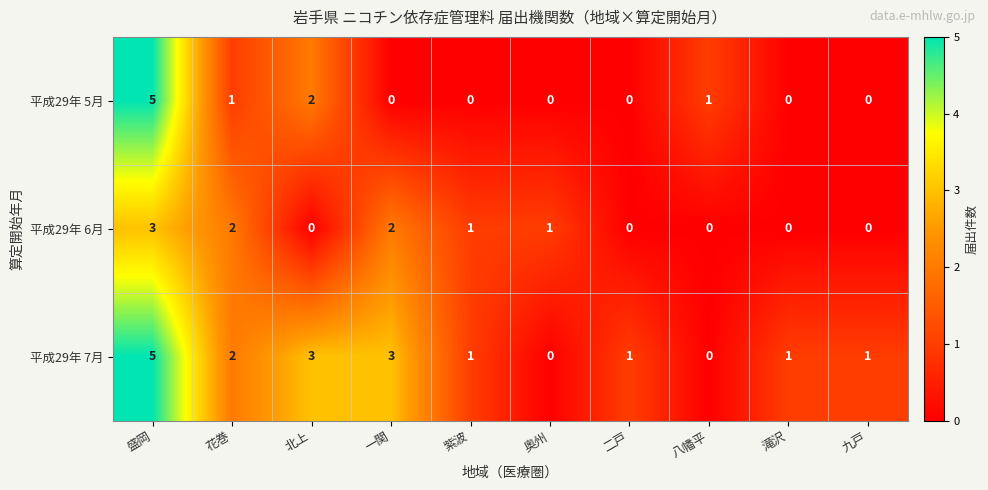

True or false: 平成29年 6月 has a value of -2 at 二戸.

False